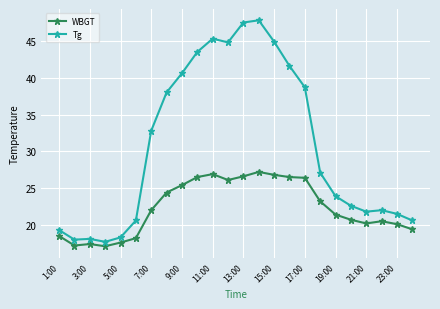

What is the minimum value for Tg?

17.7